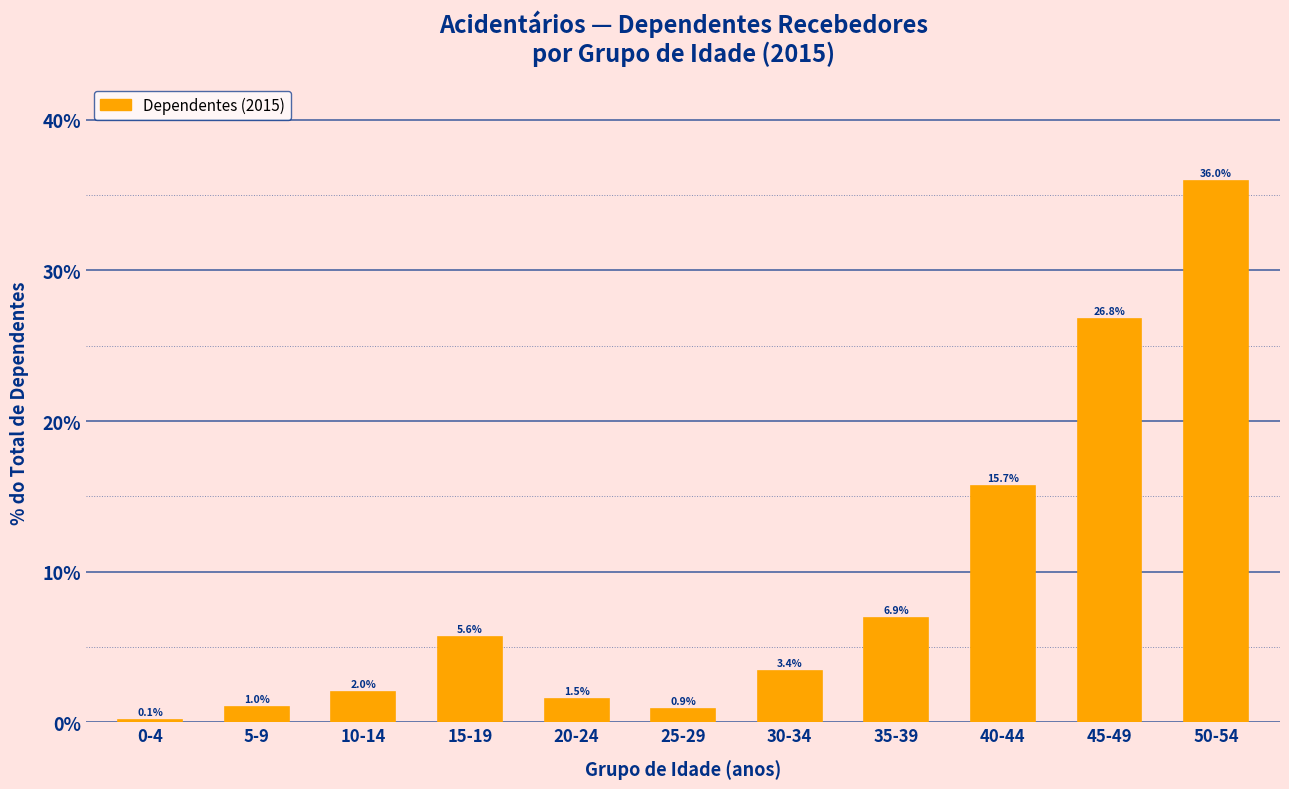

Reading left to right, what are all the values shown in this chart?

0-4=0.1	5-9=1.0	10-14=2.0	15-19=5.6	20-24=1.5	25-29=0.9	30-34=3.4	35-39=6.9	40-44=15.7	45-49=26.8	50-54=36.0